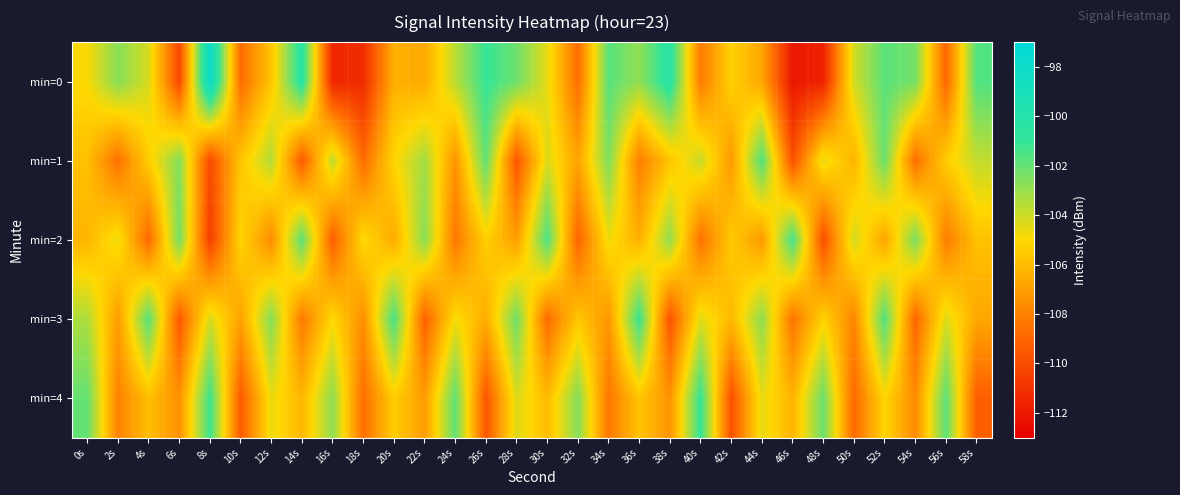

Rank the series by their maximum value, from highest to lowest.

min=0, min=4, min=3, min=2, min=1